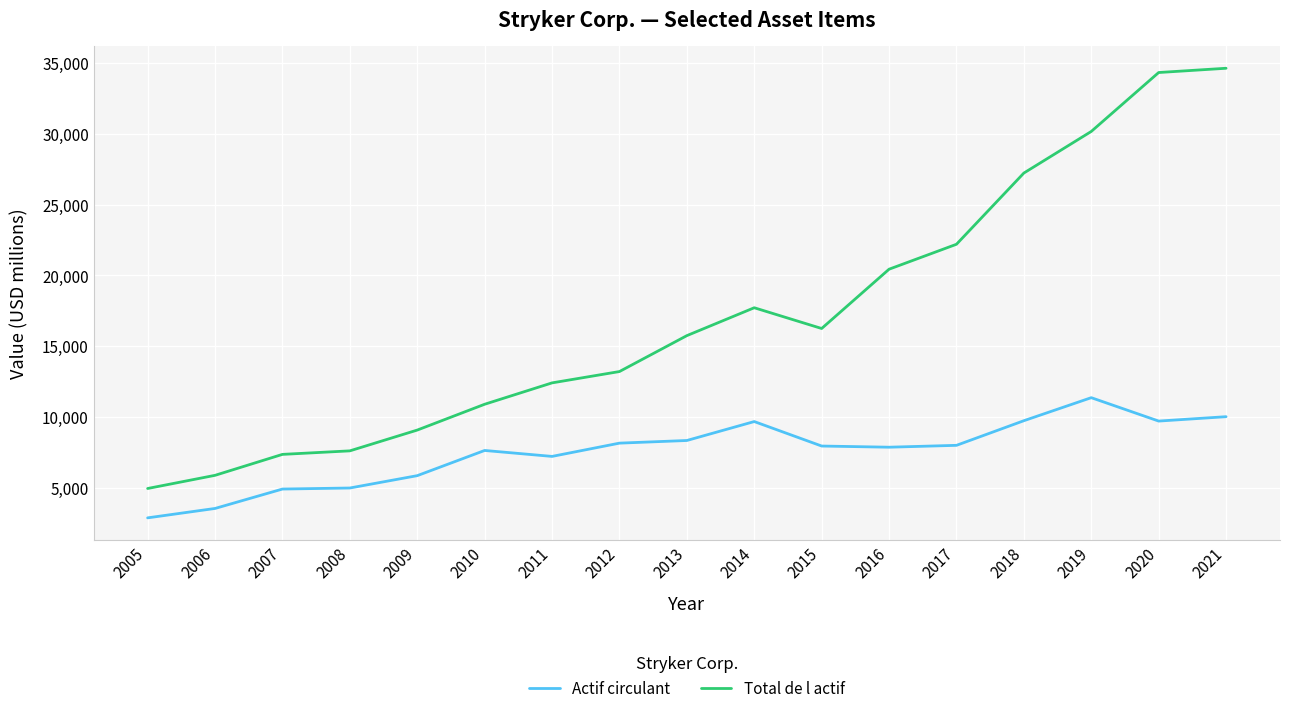

Rank the series by their maximum value, from lowest to highest.

Actif circulant, Total de l actif